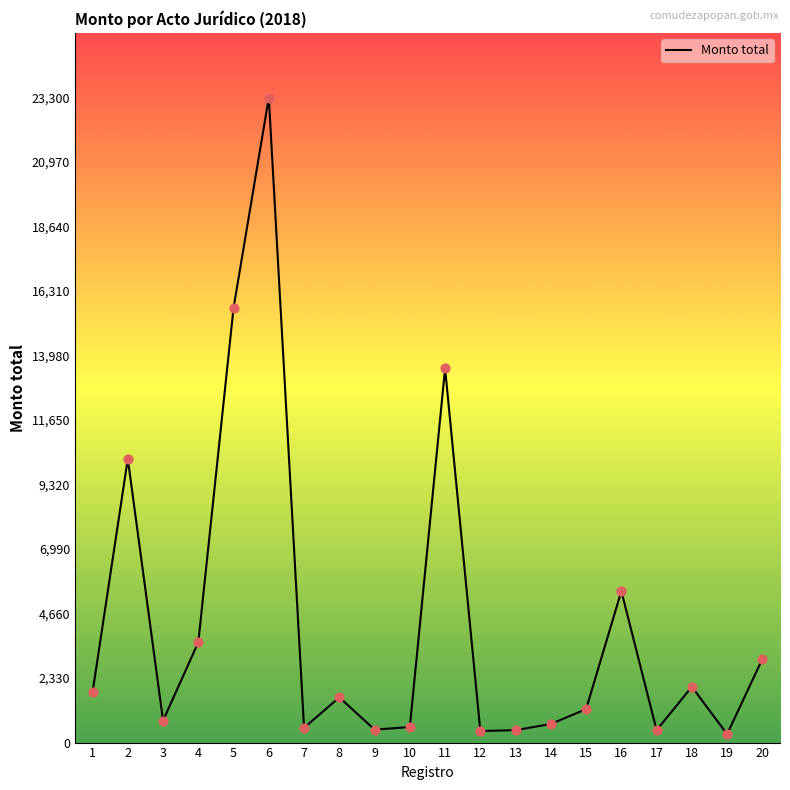

Between 15 and 17, which is larger?

15